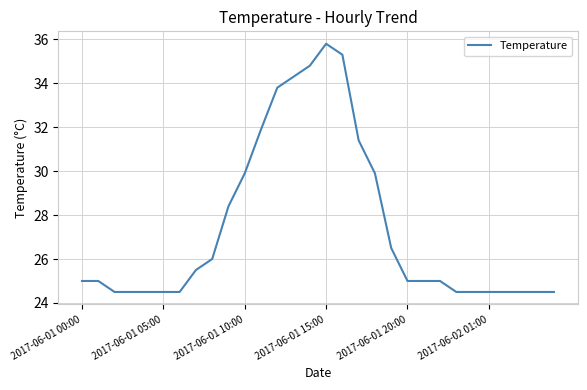

What is the minimum value shown in the chart?

24.5